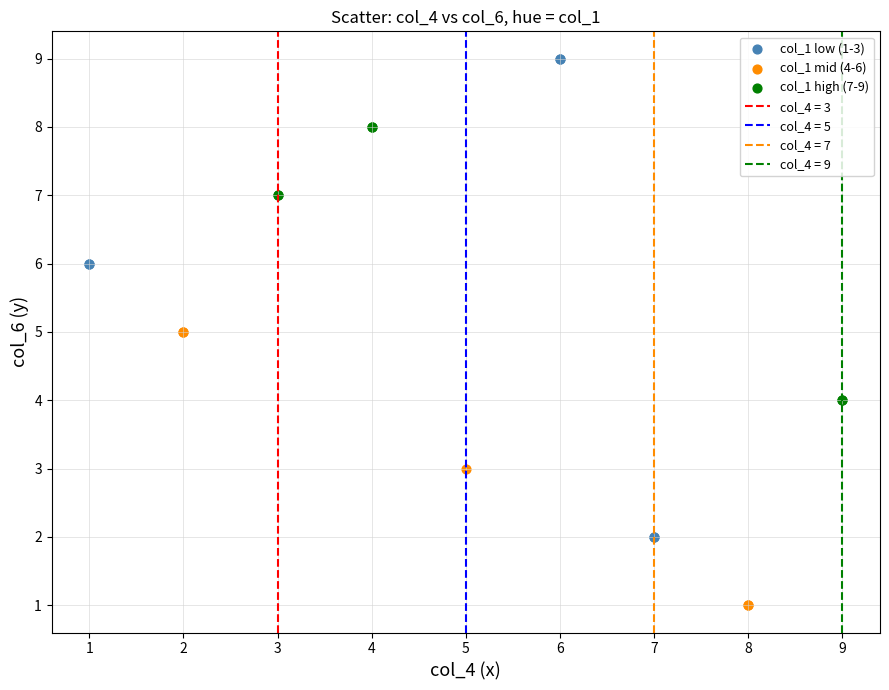

Which series has the widest spread of Y values?

col_1 low (1-3)